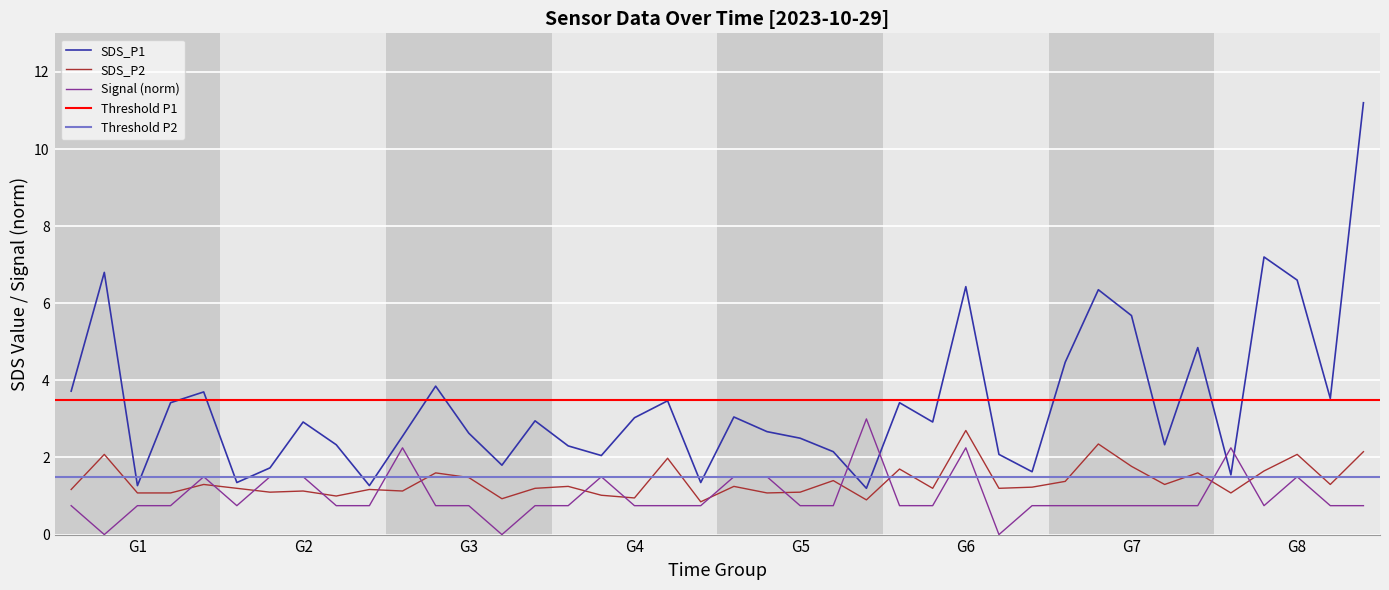

The SDS_P1 series shows 3.7 at G5. True or false?

False